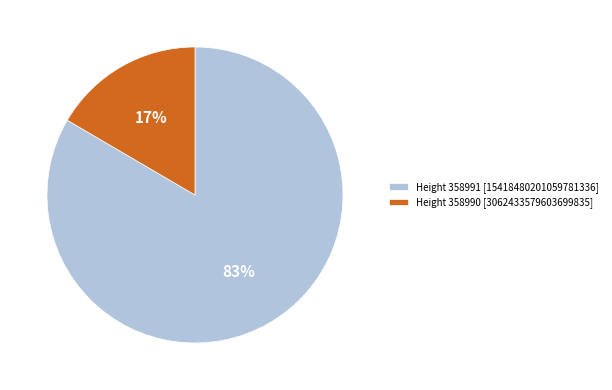

Between Height 358991 [15418480201059781336] and Height 358990 [3062433579603699835], which is larger?

Height 358991 [15418480201059781336]